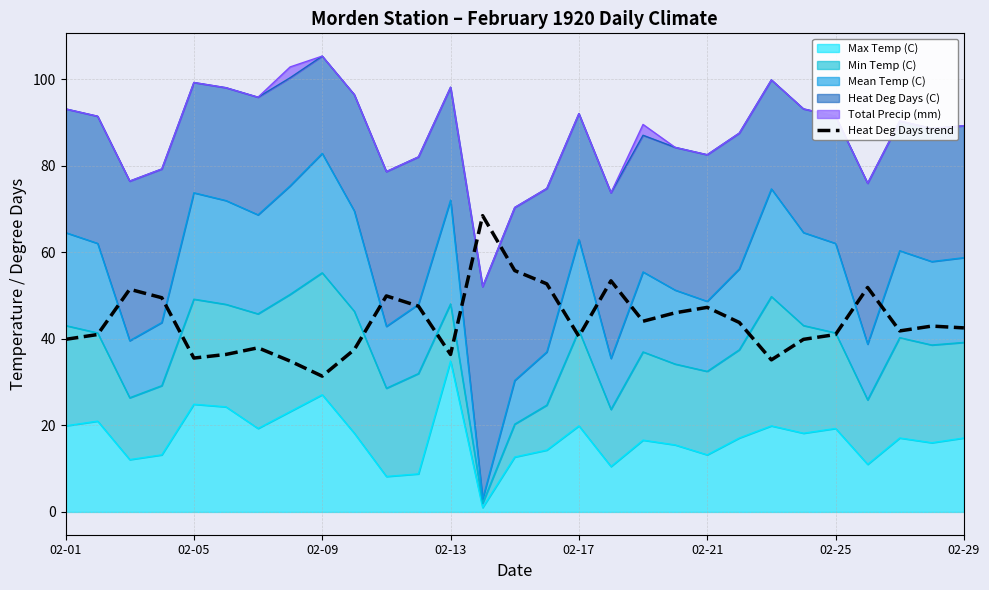

What position from the left is 02-01?

1